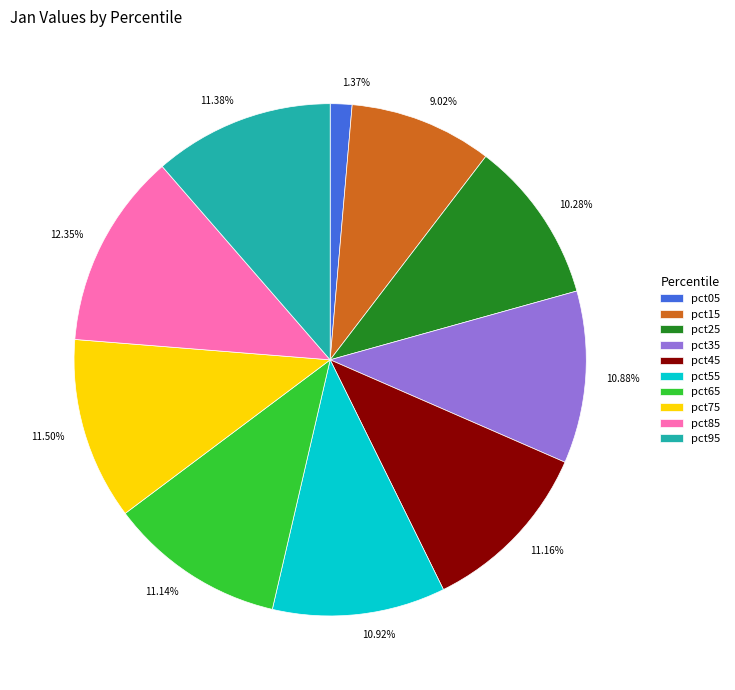

Between pct85 and pct55, which is larger?

pct85